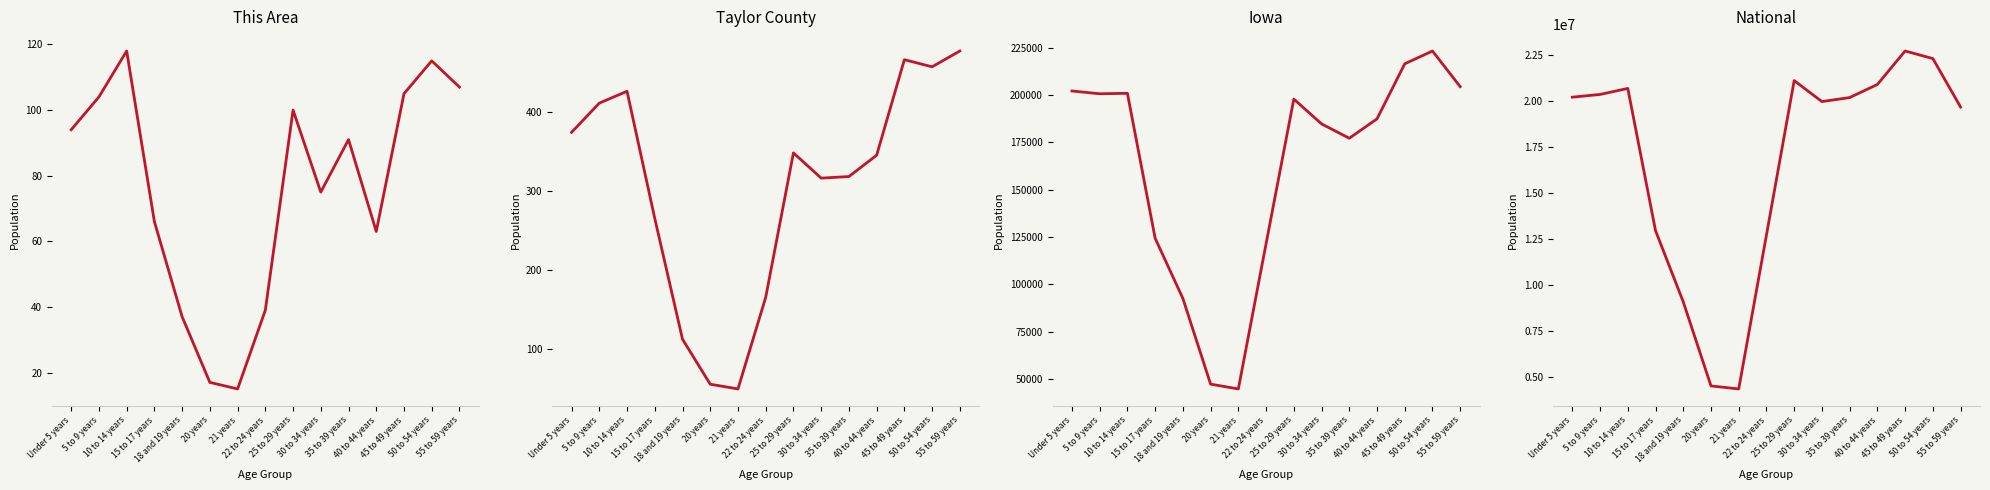

At which label does This Area first exceed 91?

Under 5 years